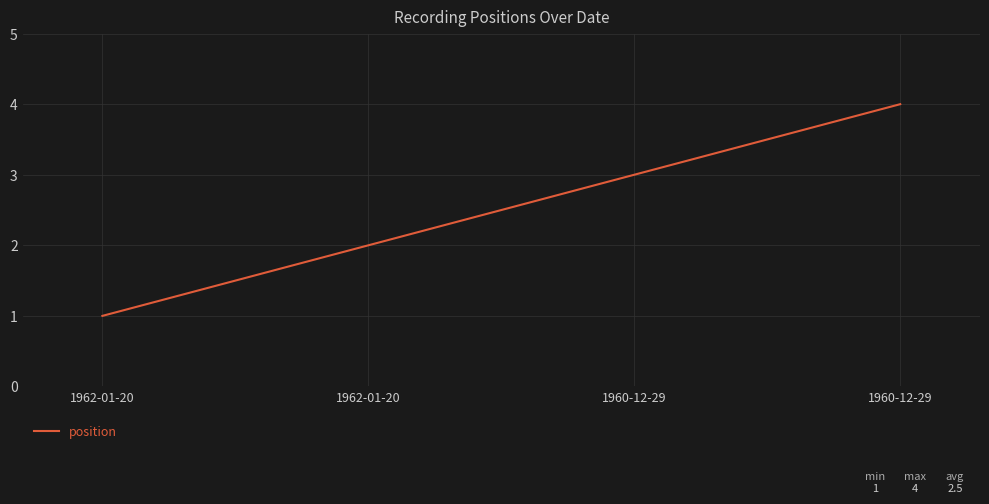

Is it true that the value at 1962-01-20 is 1?

False